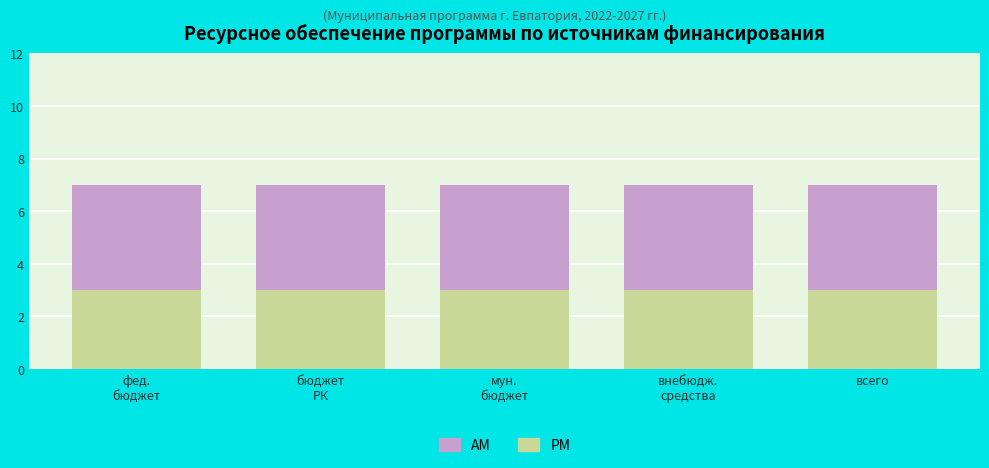

What is the sum of all PM values?

15